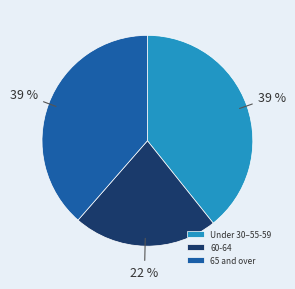

Which has a higher value, 60-64 or Under 30–55-59?

Under 30–55-59